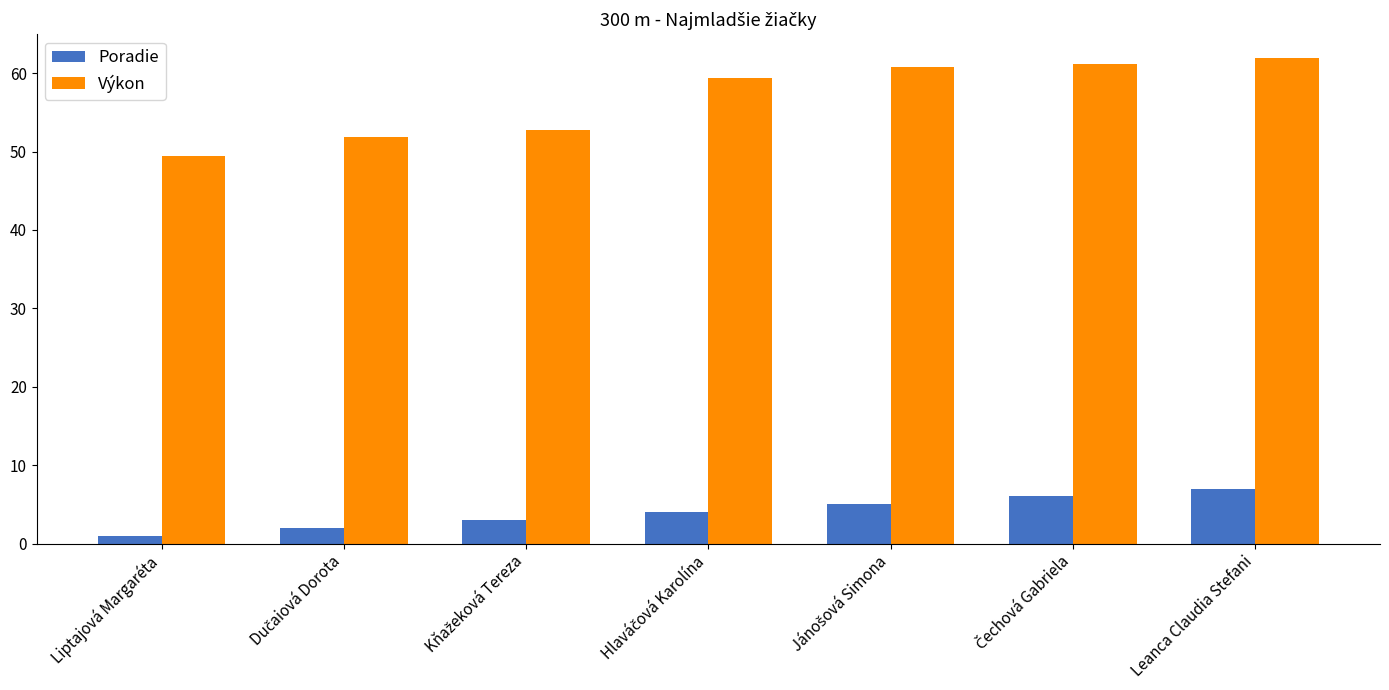

What is the value of the Výkon bar at the 2nd from the left?

51.9